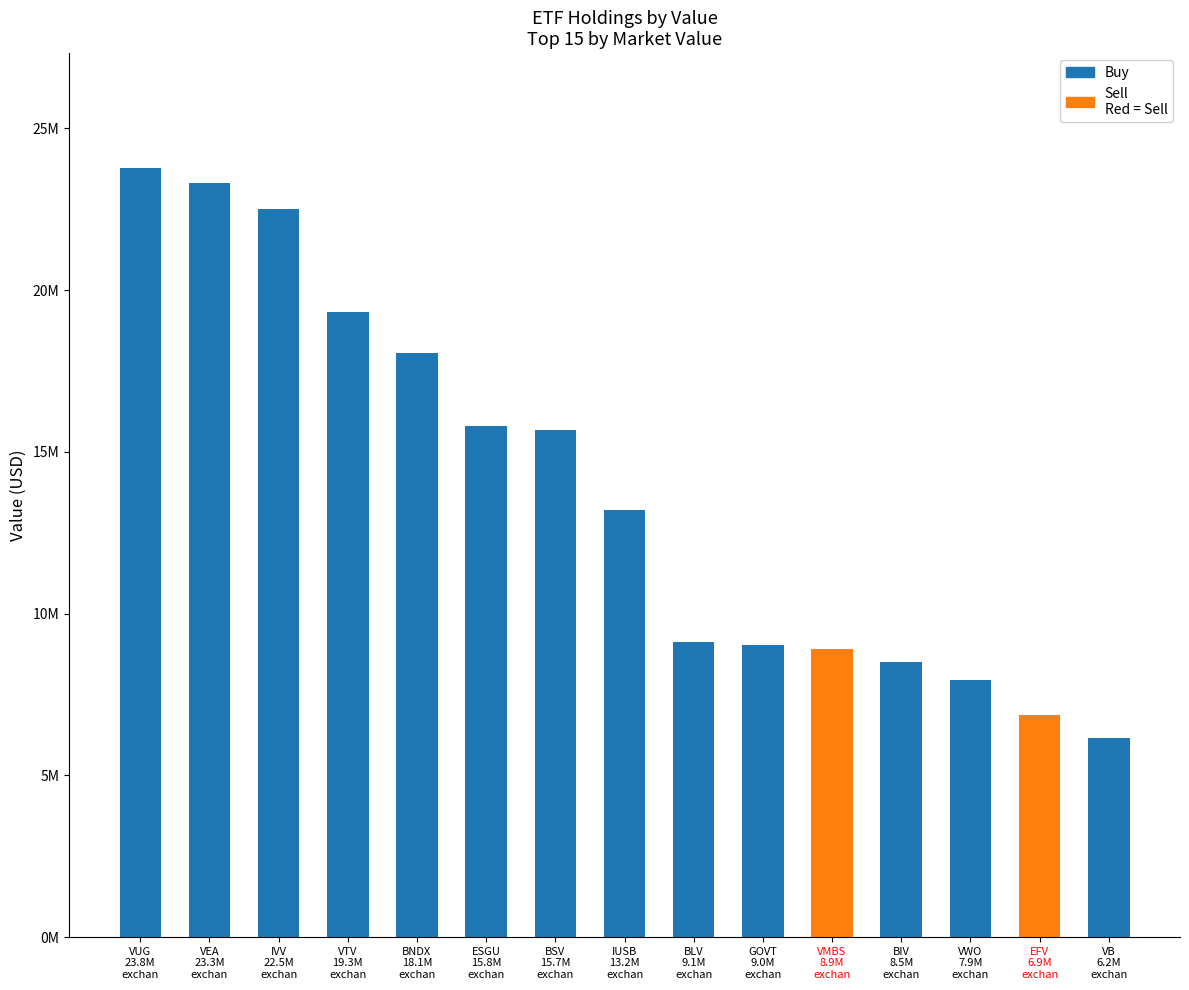

Rank the series by their maximum value, from lowest to highest.

Sell, Buy